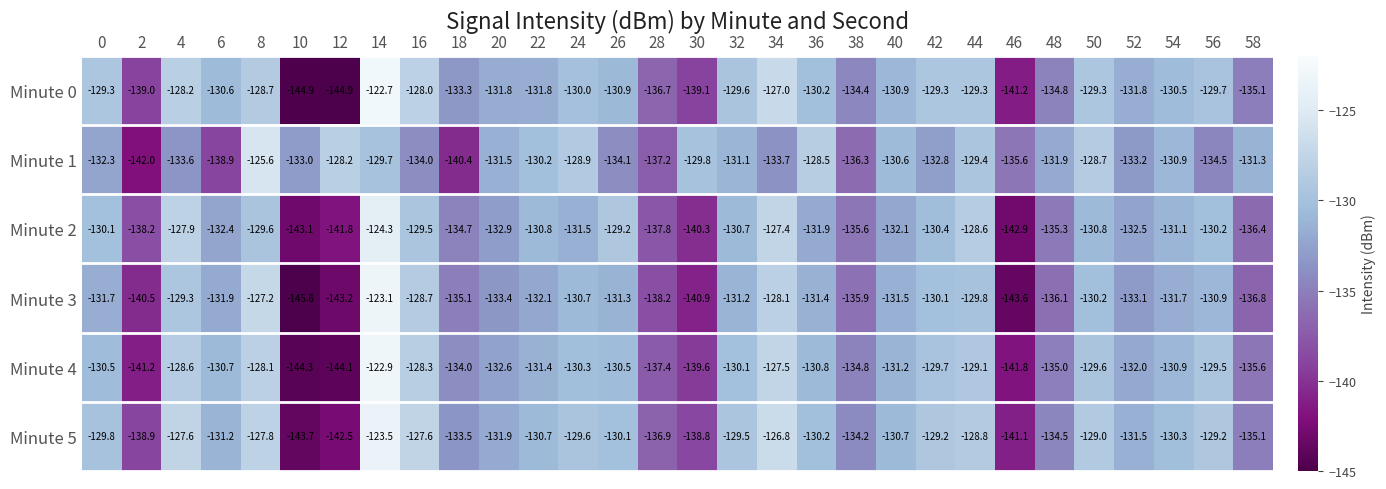

Which series has the widest spread of values?

Minute 3